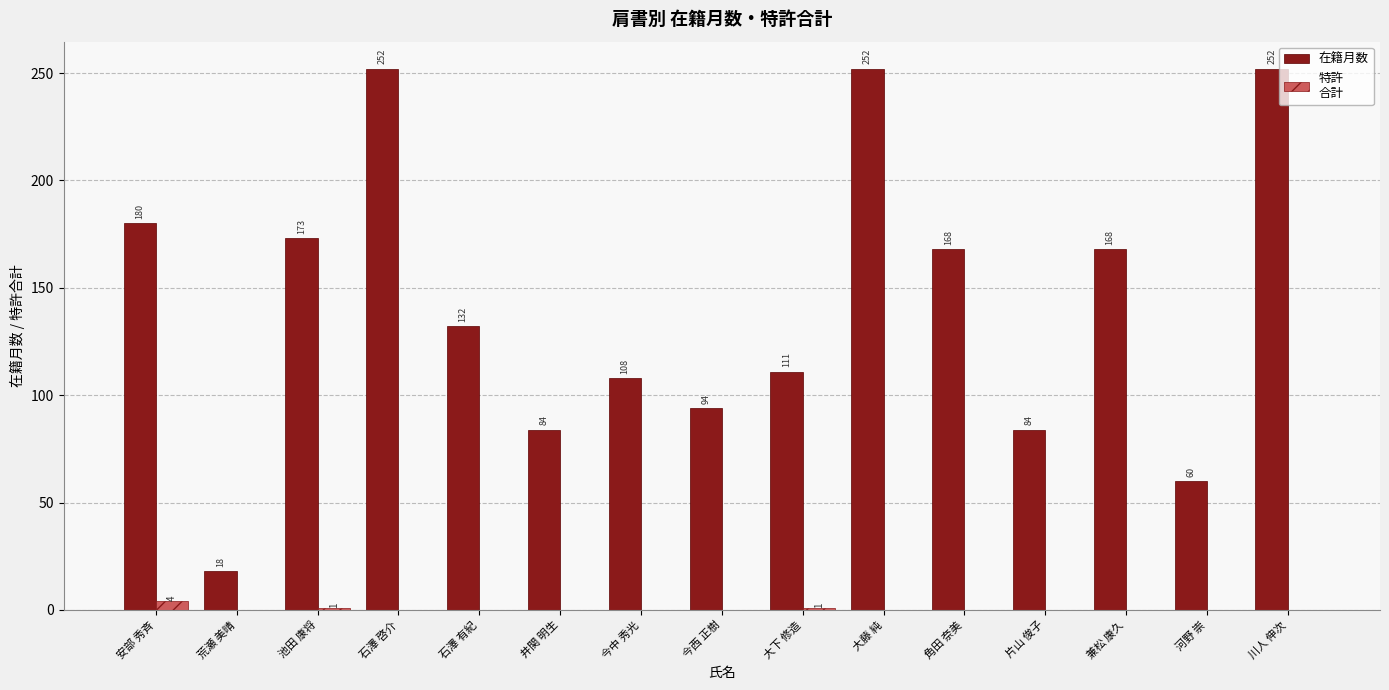

What is the total value across all series at 今中 秀光?

108